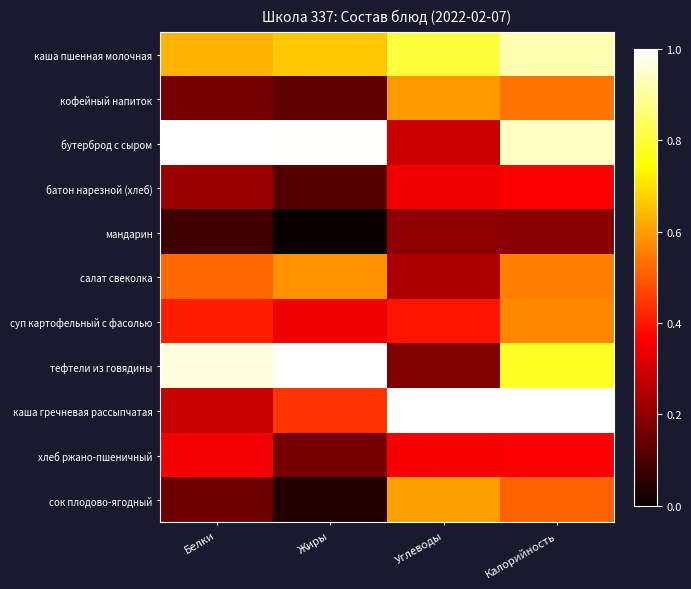

Which series has the largest total across all categories?

бутерброд с сыром